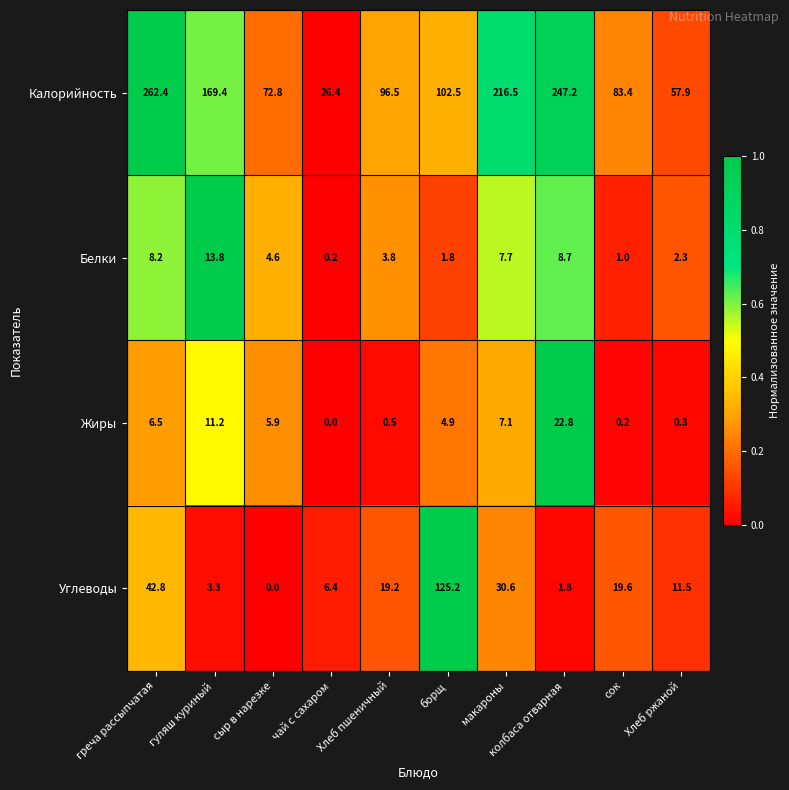

True or false: Калорийность has a value of 96.5 at Хлеб пшеничный.

True